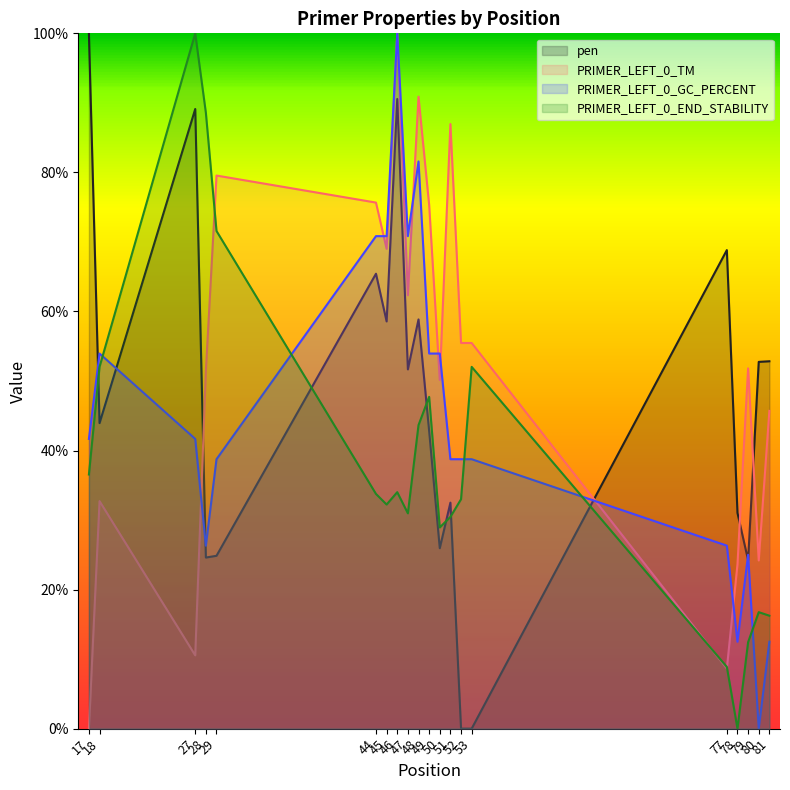

True or false: PRIMER_LEFT_0_GC_PERCENT and PRIMER_LEFT_0_TM intersect in this chart.

True